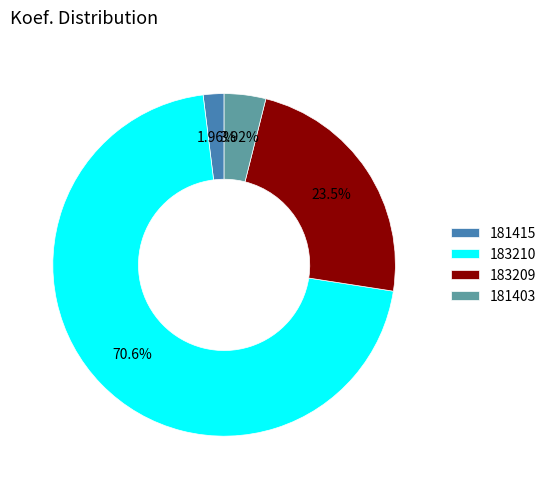

To the nearest percent, what portion does 181415 represent?

2%